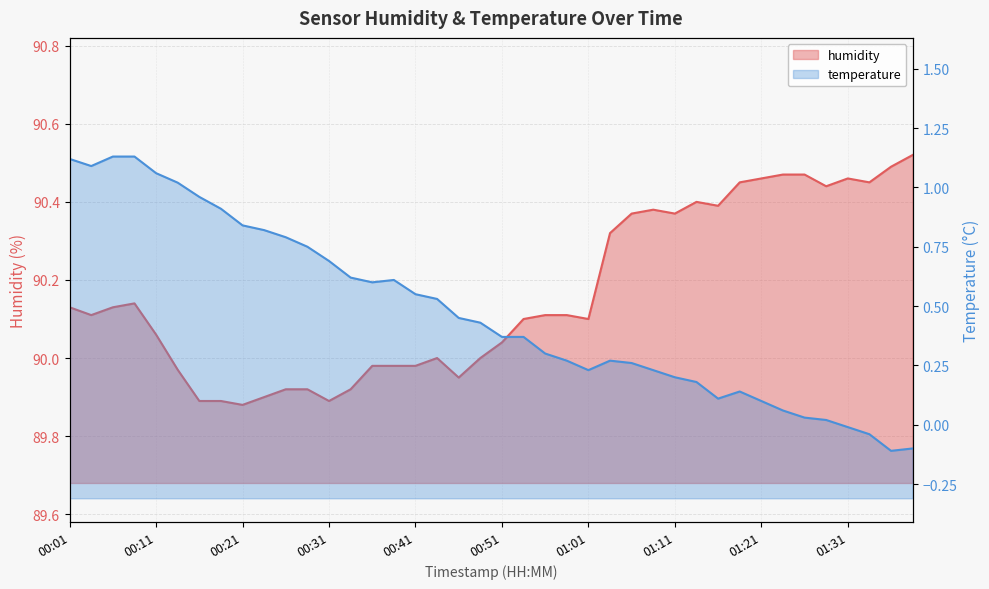

What is the maximum value shown in the chart?

90.5